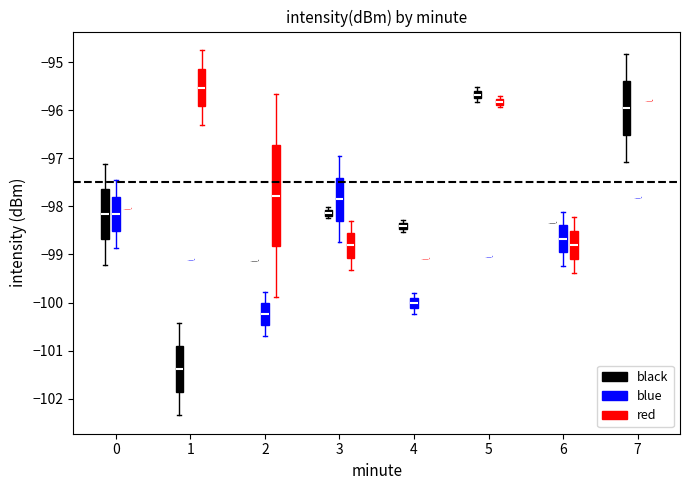

Where is the upper edge of the box for 4 (black) on the y-axis? The values are not printed on the chart, so give them approximately, as read against the axis.

-98.3